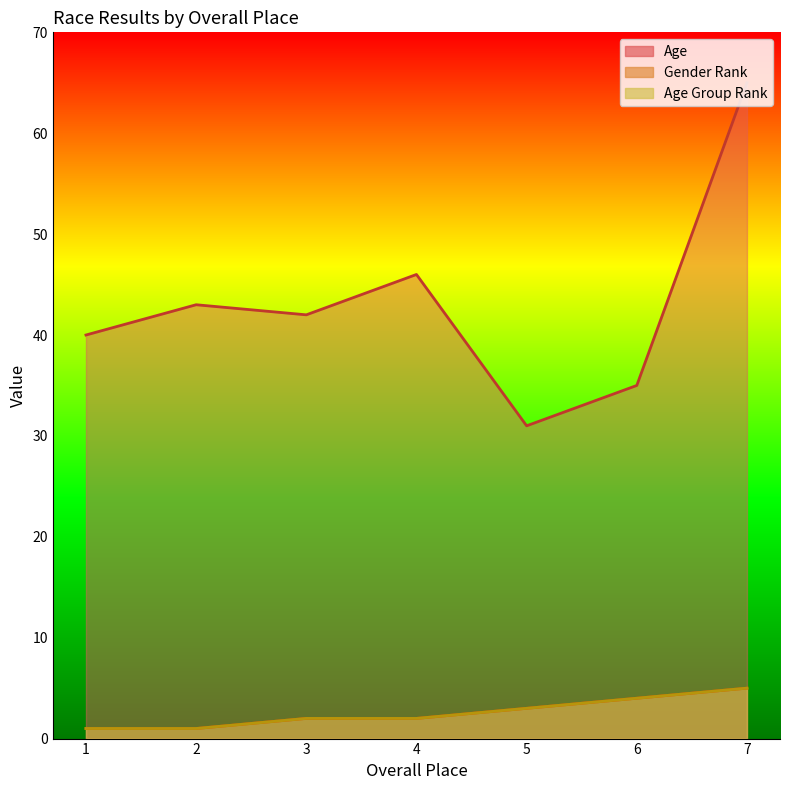

True or false: Age and Age Group Rank cross at least once.

False